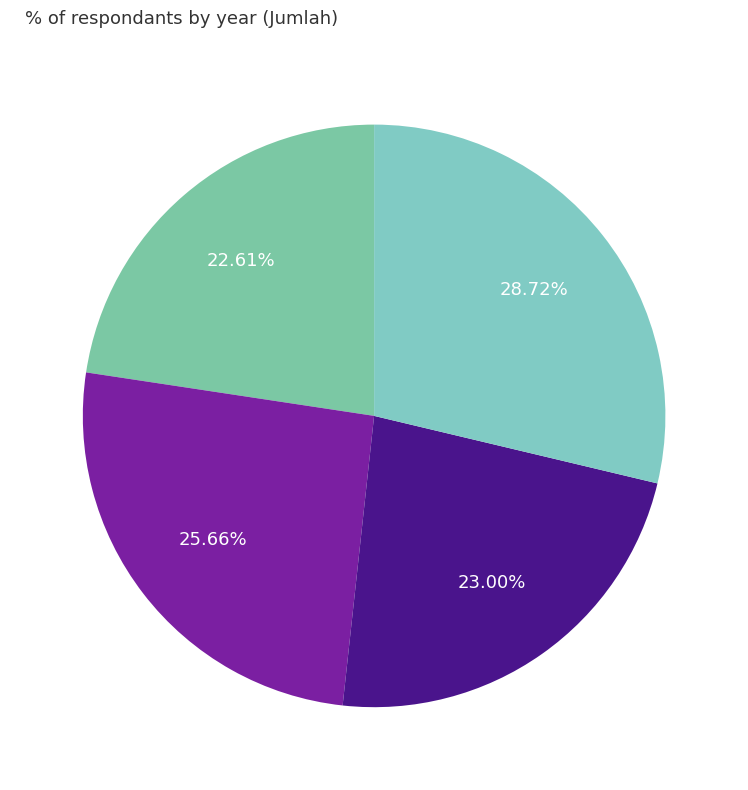

Does 2020 account for over 50% of the chart?

No